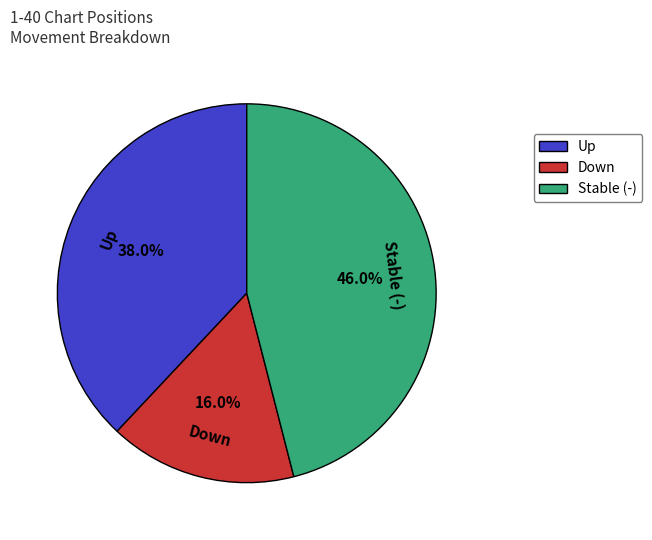

Does any single category account for the majority?

No